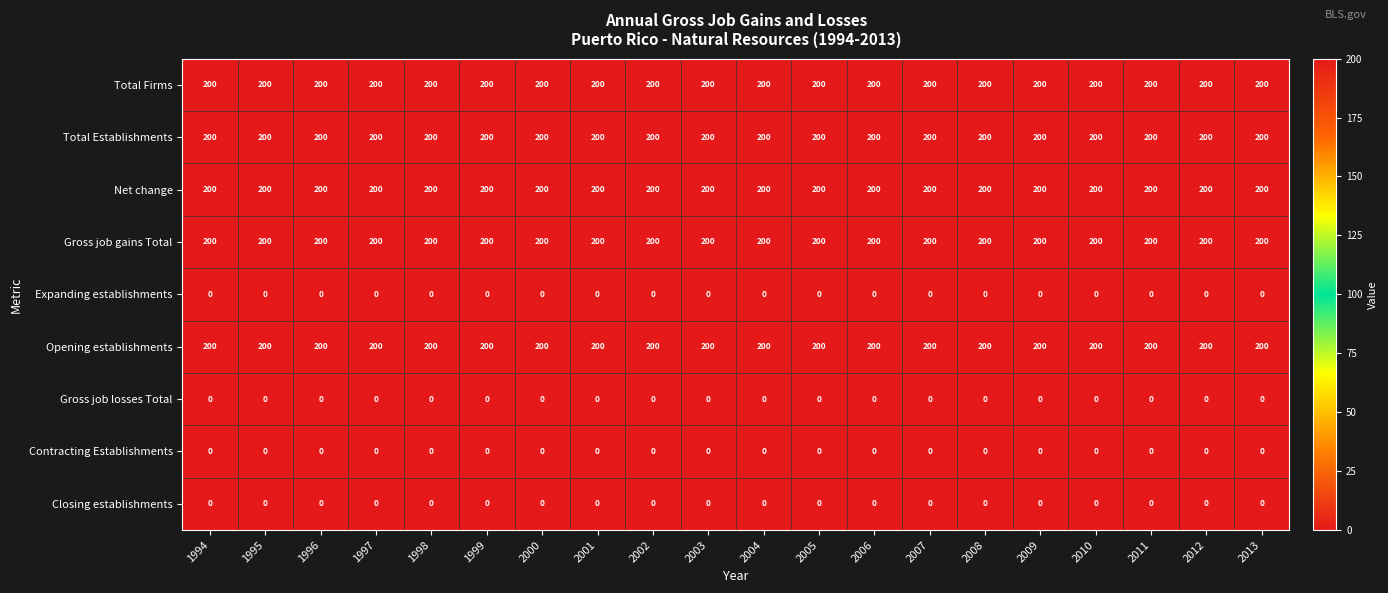

What is the spread (max minus min) of values at 2009?

200